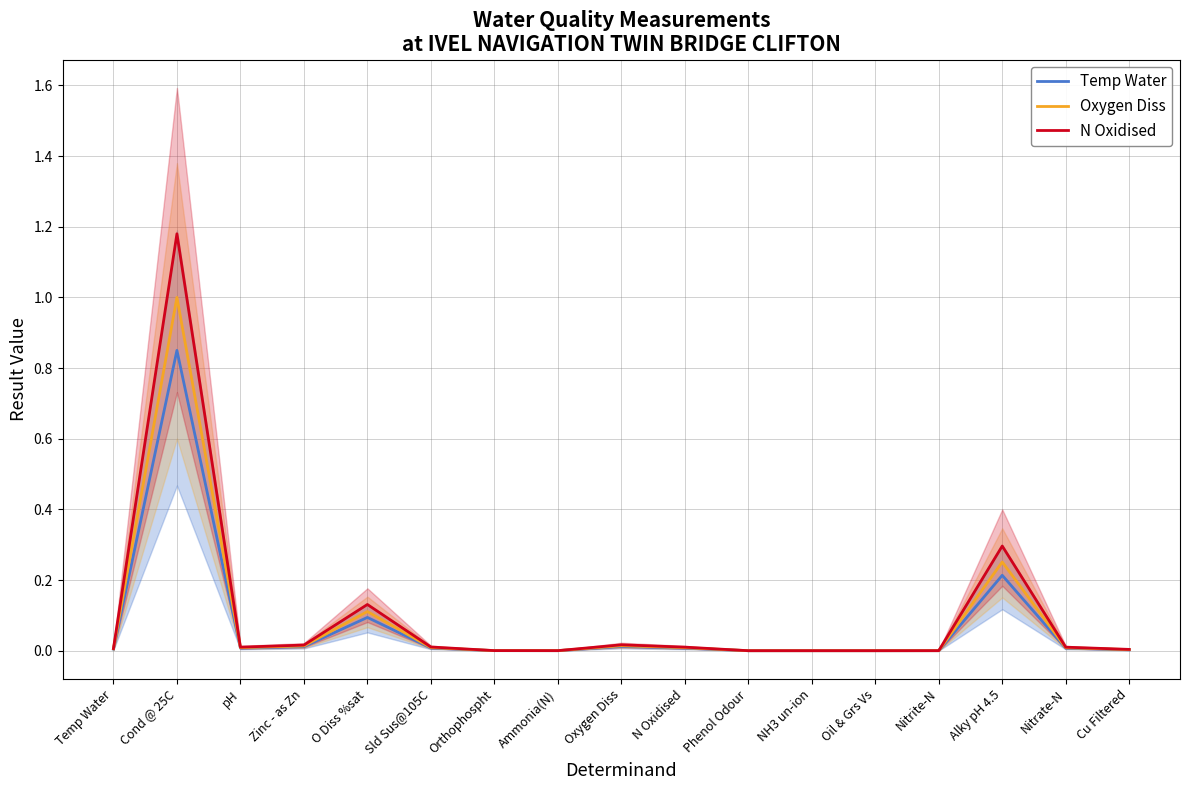

What is the label of the 16th point from the right?

Cond @ 25C